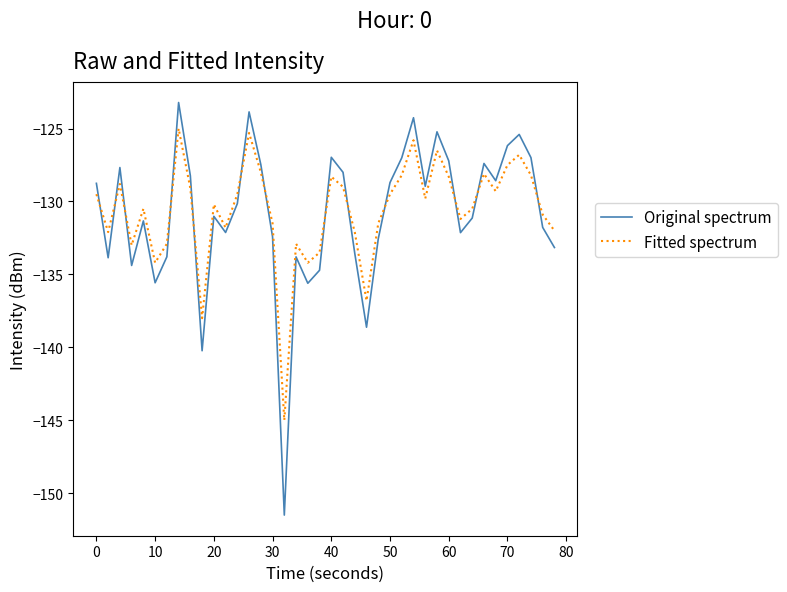

What is the maximum value for Original spectrum?

-123.2